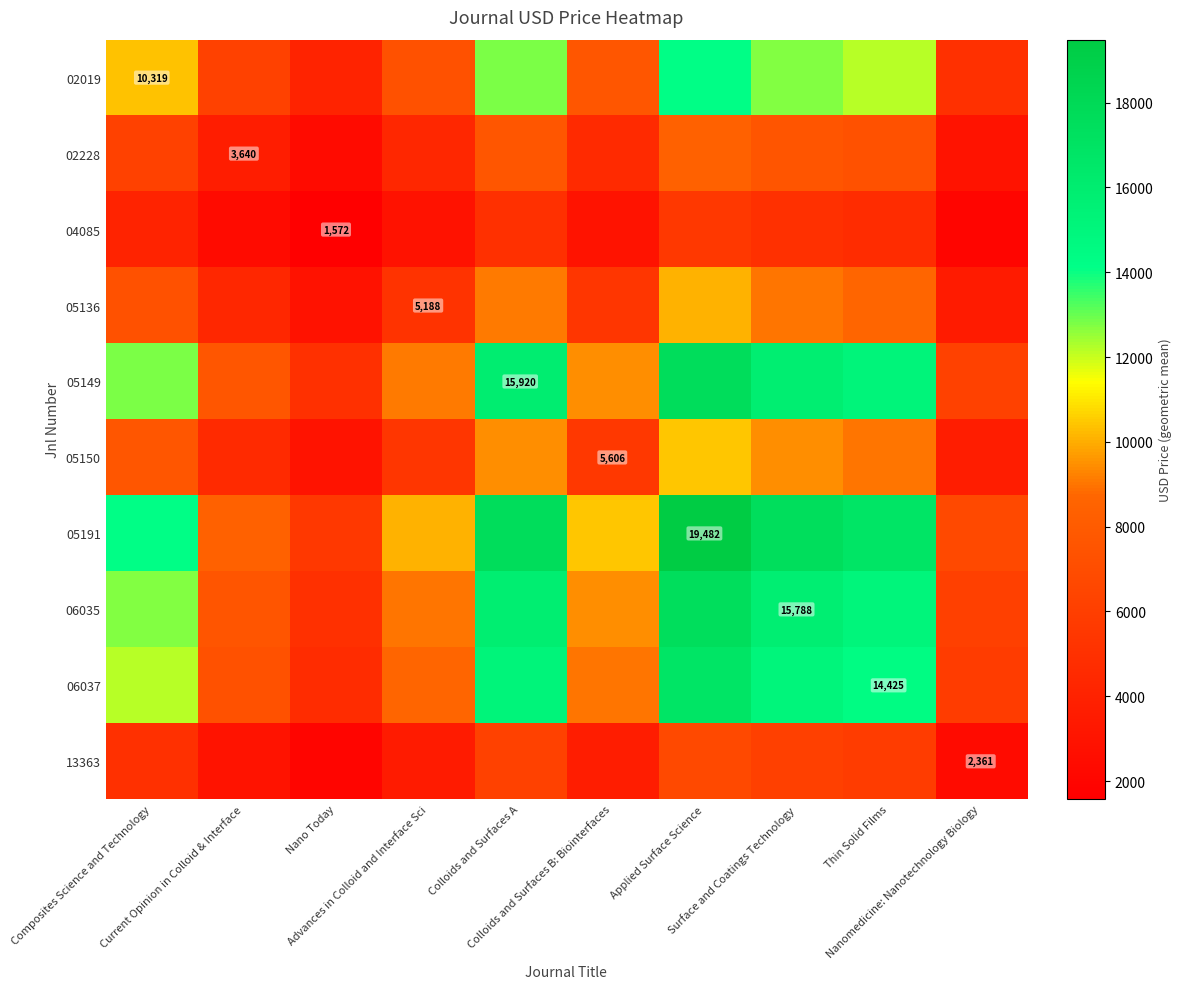

What is the total value across all series at Composites Science and Technology?

92293.9